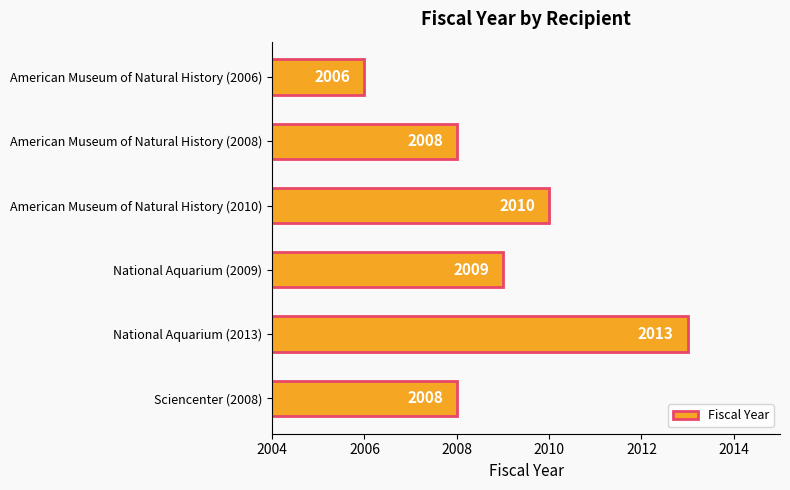

What is the average value?

2009